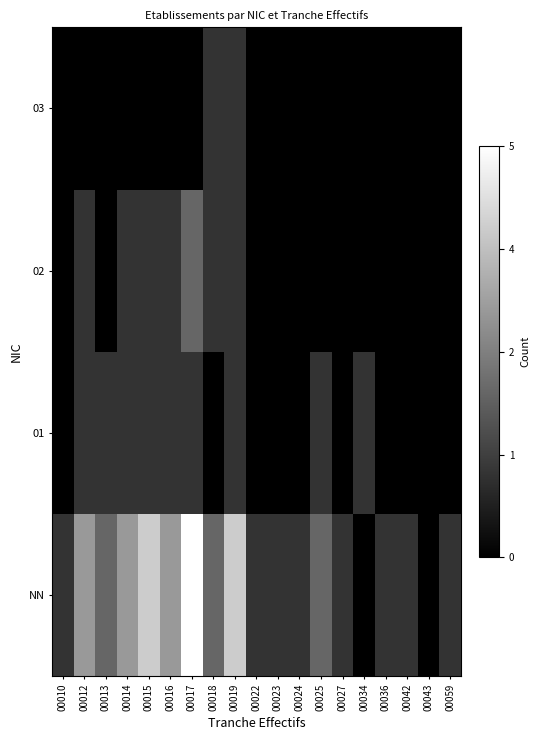

Reading left to right, what are all the values shown in this chart?

NN: 00010=1	00012=3	00013=2	00014=3	00015=4	00016=3	00017=5	00018=2	00019=4	00022=1	00023=1	00024=1	00025=2	00027=1	00034=0	00036=1	00042=1	00043=0	00059=1
01: 00010=0	00012=1	00013=1	00014=1	00015=1	00016=1	00017=1	00018=0	00019=1	00022=0	00023=0	00024=0	00025=1	00027=0	00034=1	00036=0	00042=0	00043=0	00059=0
02: 00010=0	00012=1	00013=0	00014=1	00015=1	00016=1	00017=2	00018=1	00019=1	00022=0	00023=0	00024=0	00025=0	00027=0	00034=0	00036=0	00042=0	00043=0	00059=0
03: 00010=0	00012=0	00013=0	00014=0	00015=0	00016=0	00017=0	00018=1	00019=1	00022=0	00023=0	00024=0	00025=0	00027=0	00034=0	00036=0	00042=0	00043=0	00059=0